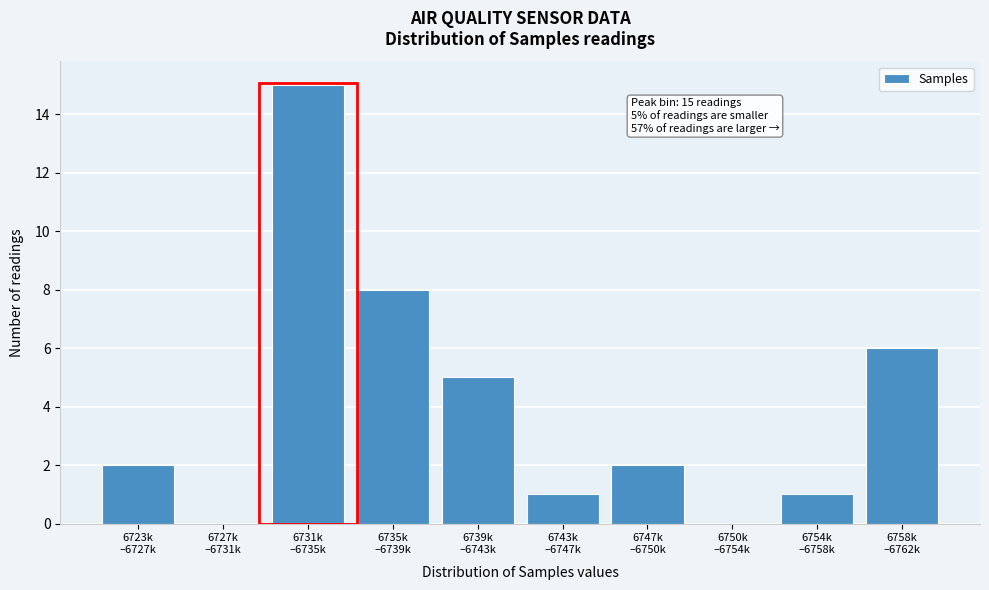

What is the maximum value shown in the chart?

15